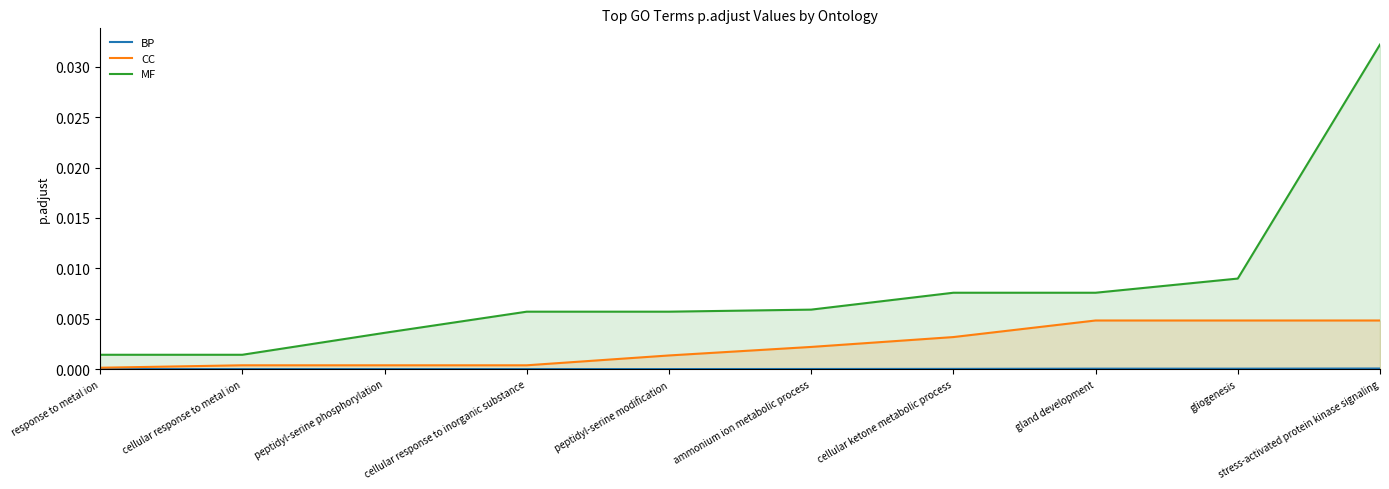

True or false: MF and BP intersect in this chart.

False